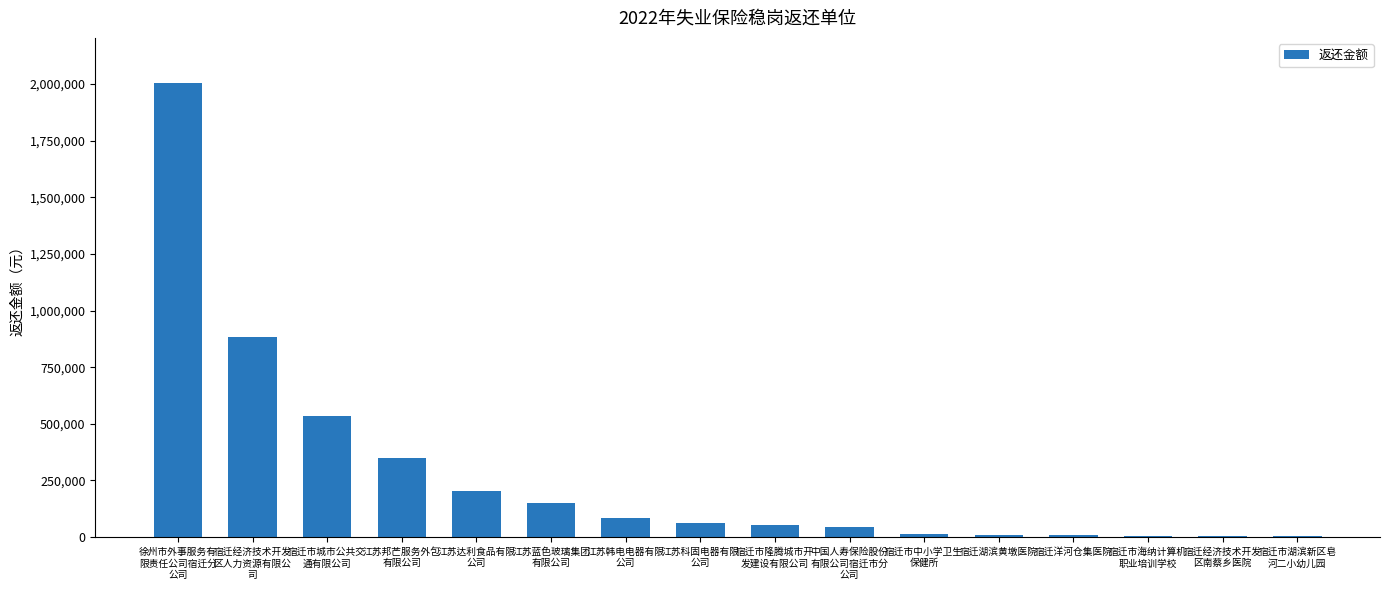

What is the change in value from 江苏蓝色玻璃集团
有限公司 to 宿迁市海纳计算机
职业培训学校?

-146836